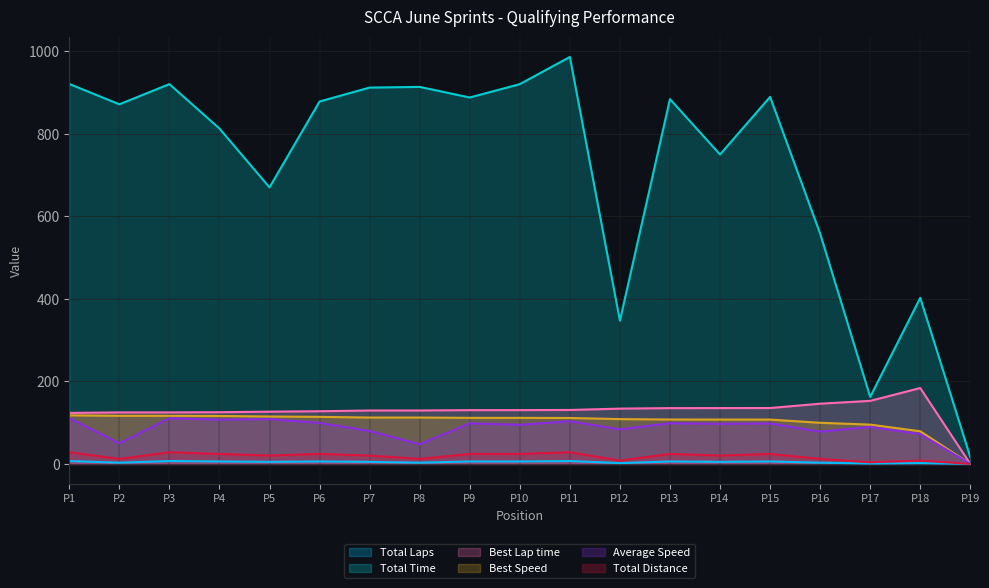

Which series has the largest total across all categories?

Total Time